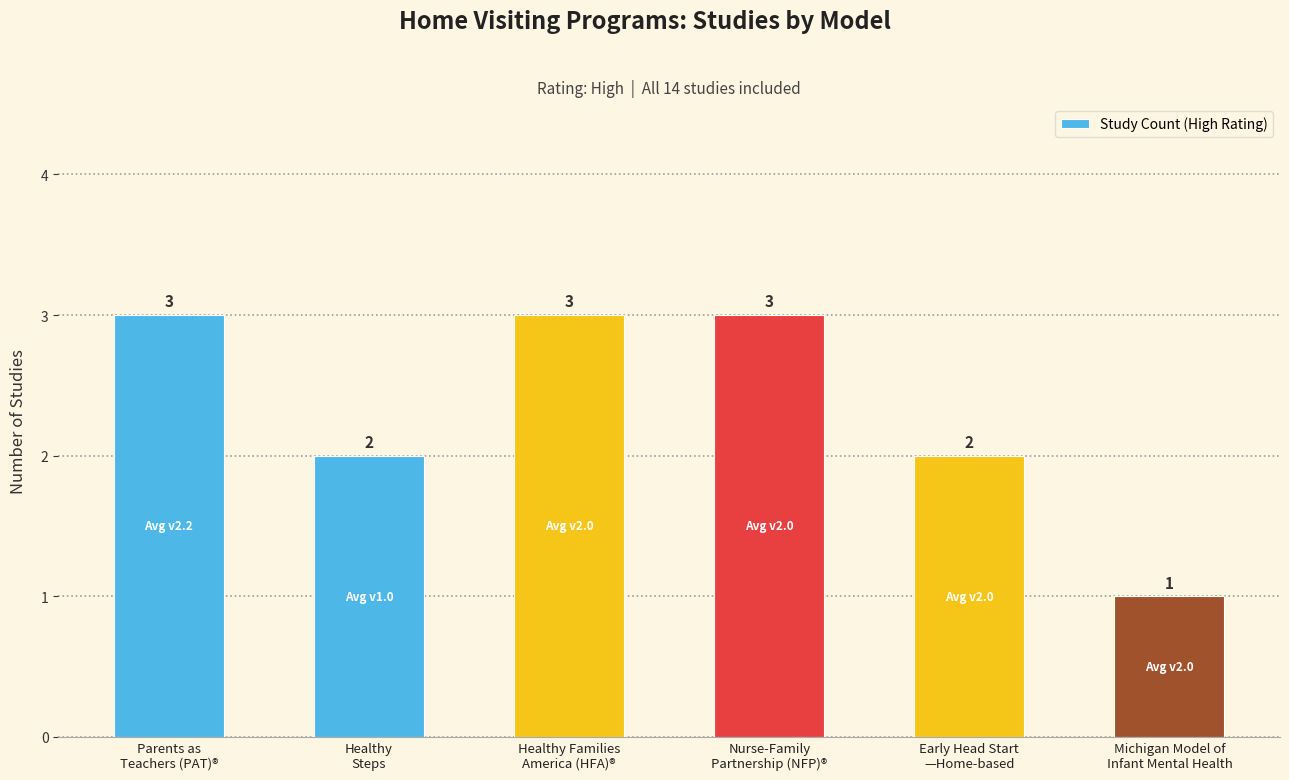

Which has a higher value, Michigan Model of
Infant Mental Health or Early Head Start
—Home-based?

Early Head Start
—Home-based